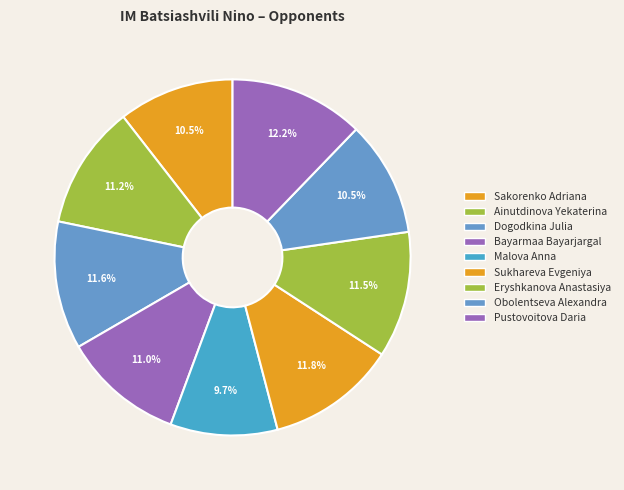

Is there any slice that represents more than half of the pie?

No